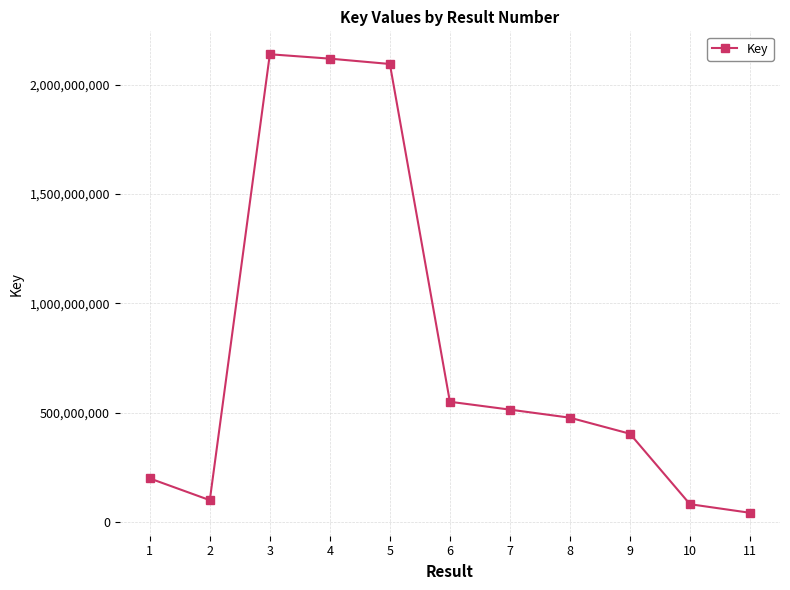

Reading right to left, transcribe all the data shown in this chart.

11=42938727	10=82239408	9=404193303	8=477587786	7=514480811	6=550422054	5=2094155733	4=2118604527	3=2138646375	2=100660806	1=200015290